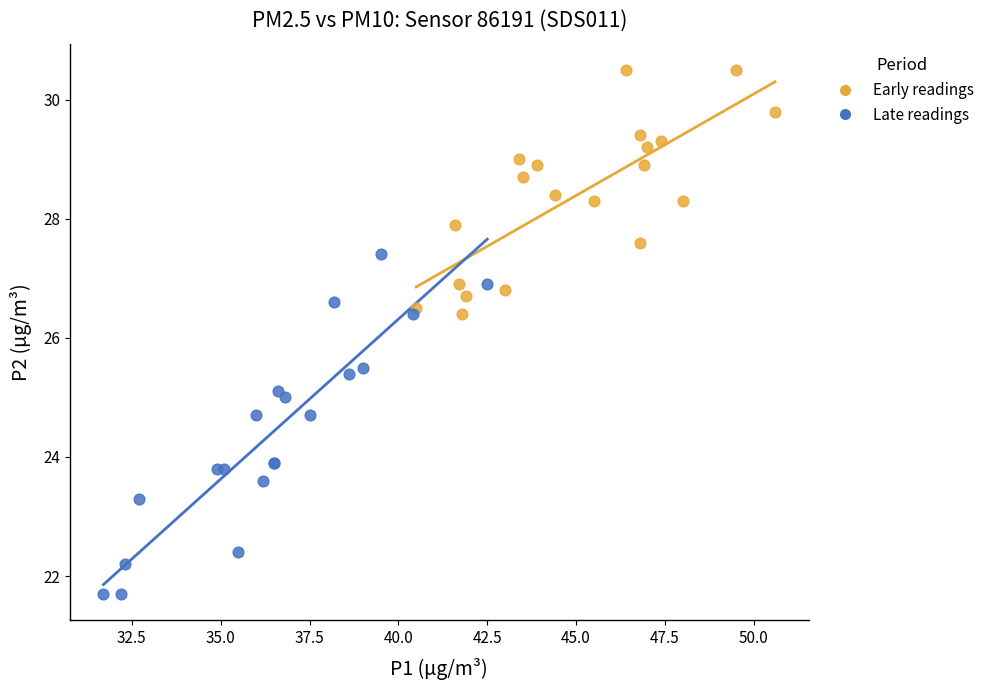

What are all the series names shown in the legend?

Early readings, Late readings